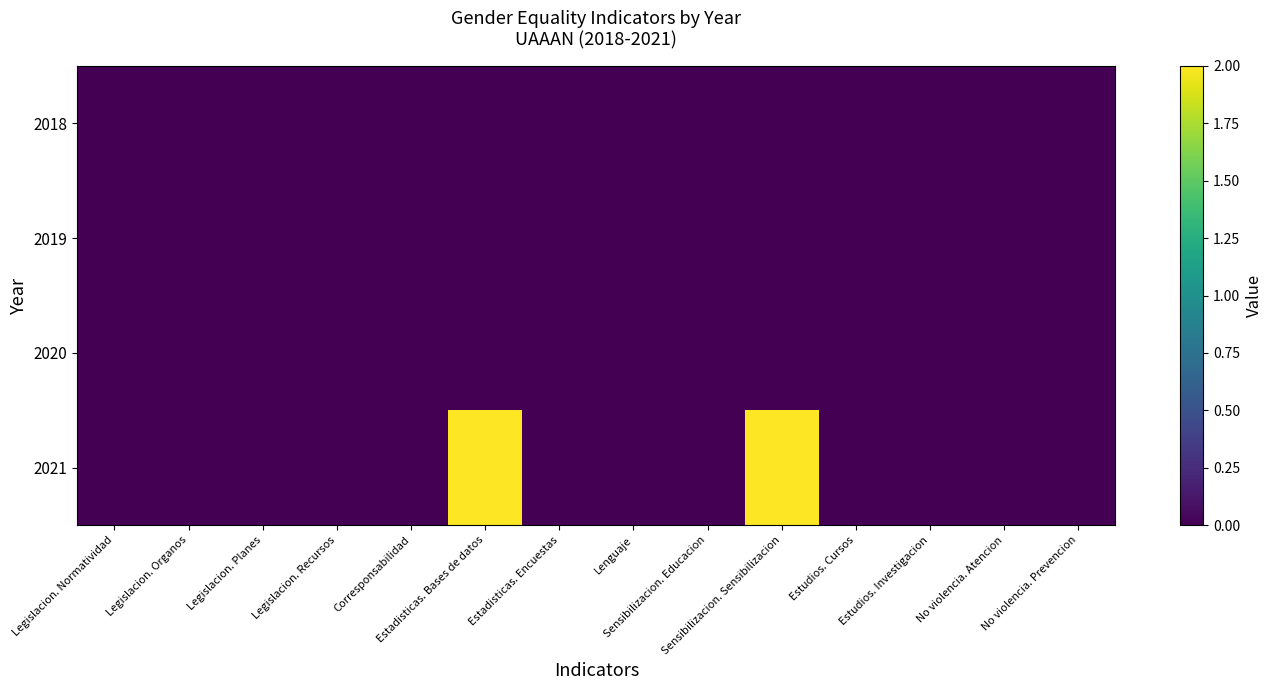

Reading right to left, extract all data points from this chart.

2018: No violencia. Prevencion=0	No violencia. Atencion=0	Estudios. Investigacion=0	Estudios. Cursos=0	Sensibilizacion. Sensibilizacion=0	Sensibilizacion. Educacion=0	Lenguaje=0	Estadisticas. Encuestas=0	Estadisticas. Bases de datos=0	Corresponsabilidad=0	Legislacion. Recursos=0	Legislacion. Planes=0	Legislacion. Organos=0	Legislacion. Normatividad=0
2019: No violencia. Prevencion=0	No violencia. Atencion=0	Estudios. Investigacion=0	Estudios. Cursos=0	Sensibilizacion. Sensibilizacion=0	Sensibilizacion. Educacion=0	Lenguaje=0	Estadisticas. Encuestas=0	Estadisticas. Bases de datos=0	Corresponsabilidad=0	Legislacion. Recursos=0	Legislacion. Planes=0	Legislacion. Organos=0	Legislacion. Normatividad=0
2020: No violencia. Prevencion=0	No violencia. Atencion=0	Estudios. Investigacion=0	Estudios. Cursos=0	Sensibilizacion. Sensibilizacion=0	Sensibilizacion. Educacion=0	Lenguaje=0	Estadisticas. Encuestas=0	Estadisticas. Bases de datos=0	Corresponsabilidad=0	Legislacion. Recursos=0	Legislacion. Planes=0	Legislacion. Organos=0	Legislacion. Normatividad=0
2021: No violencia. Prevencion=0	No violencia. Atencion=0	Estudios. Investigacion=0	Estudios. Cursos=0	Sensibilizacion. Sensibilizacion=2	Sensibilizacion. Educacion=0	Lenguaje=0	Estadisticas. Encuestas=0	Estadisticas. Bases de datos=2	Corresponsabilidad=0	Legislacion. Recursos=0	Legislacion. Planes=0	Legislacion. Organos=0	Legislacion. Normatividad=0